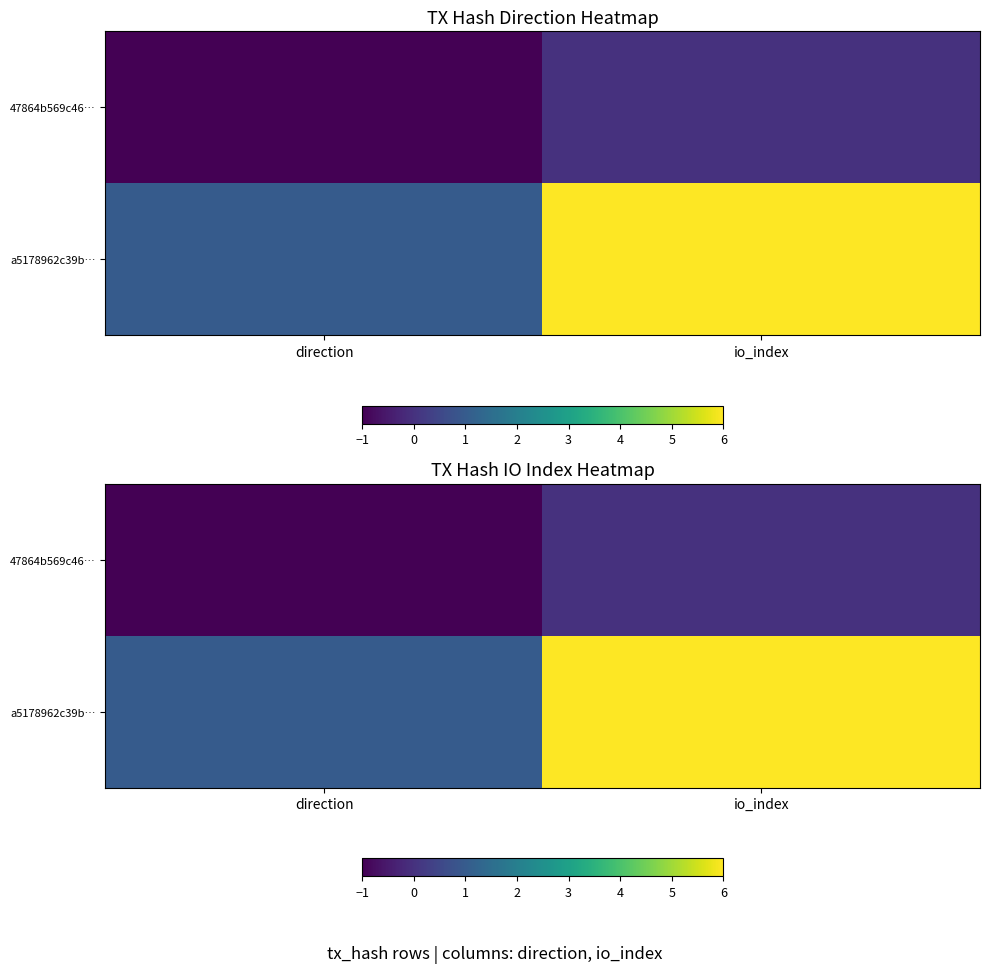

The value of a5178962c39b… at direction is 1. True or false?

False